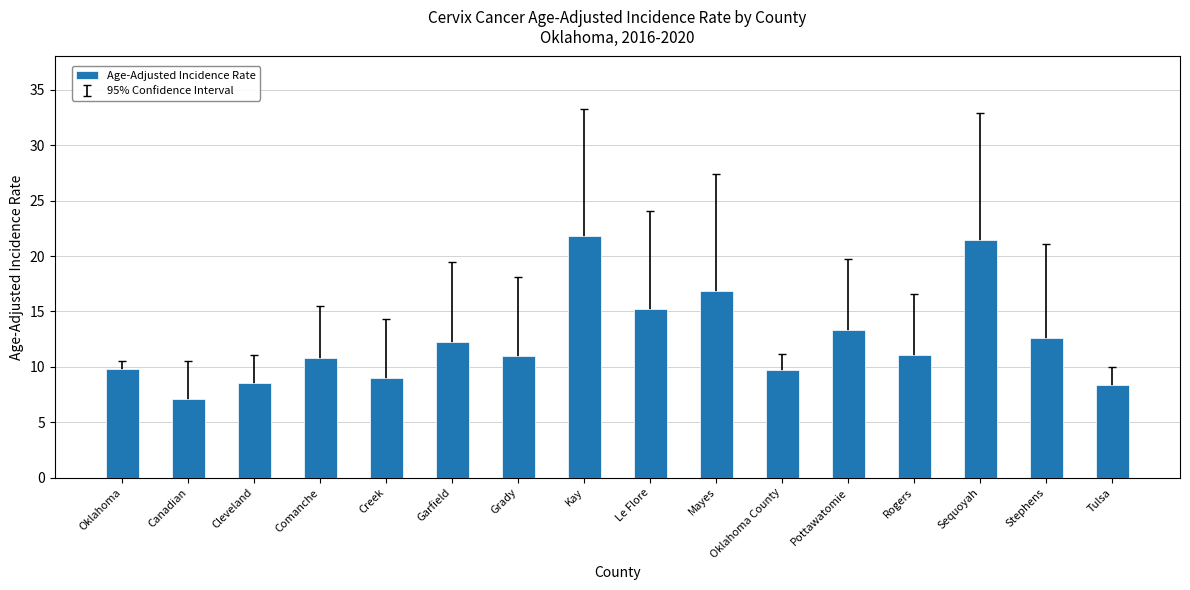

What is the difference between the maximum and minimum values?

14.7